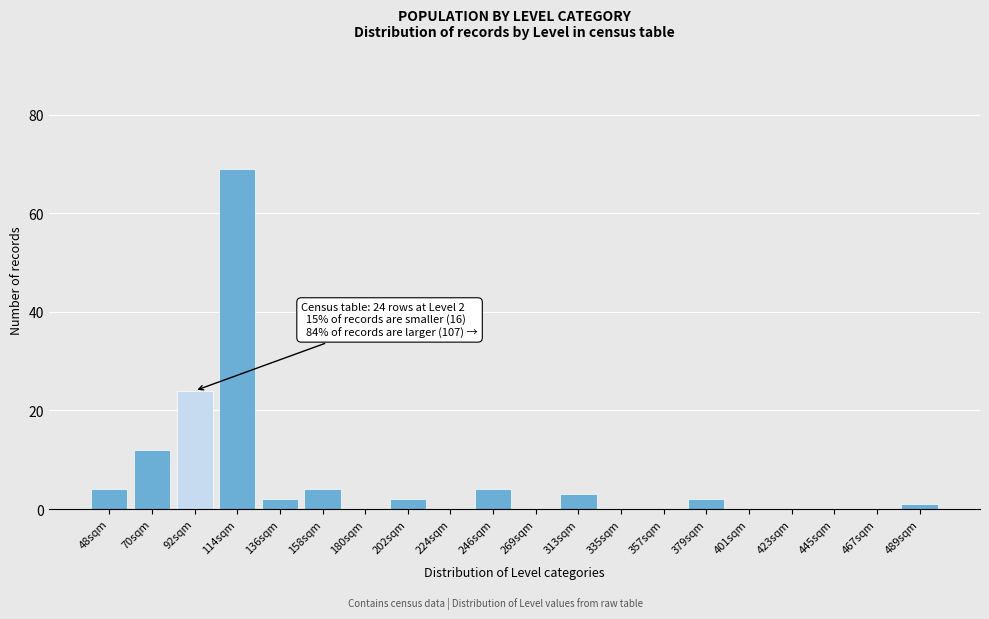

Reading left to right, what are all the values shown in this chart?

48sqm=4	70sqm=12	92sqm=24	114sqm=69	136sqm=2	158sqm=4	180sqm=0	202sqm=2	224sqm=0	246sqm=4	269sqm=0	313sqm=3	335sqm=0	357sqm=0	379sqm=2	401sqm=0	423sqm=0	445sqm=0	467sqm=0	489sqm=1